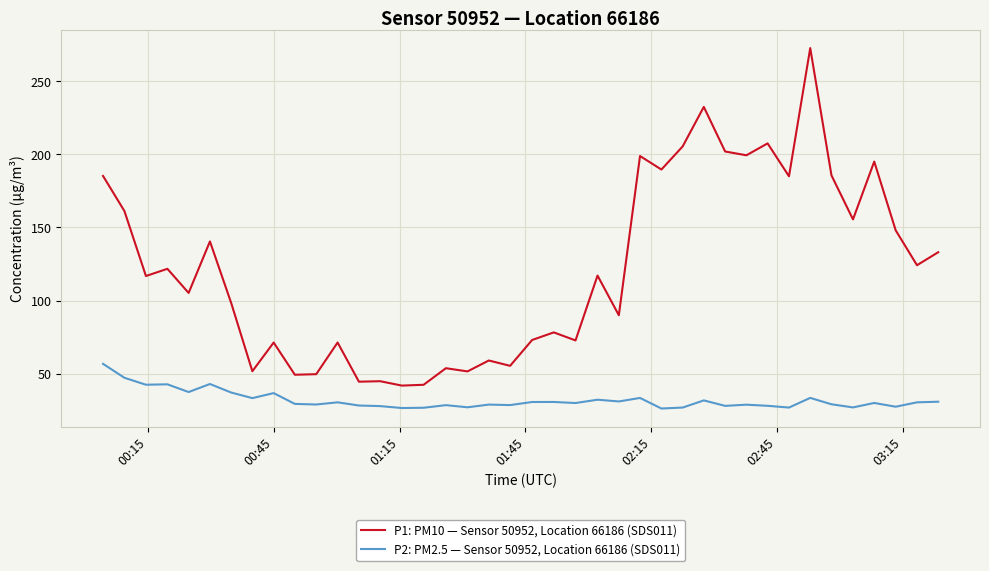

True or false: P2: PM2.5 — Sensor 50952, Location 66186 (SDS011) and P1: PM10 — Sensor 50952, Location 66186 (SDS011) cross at least once.

False